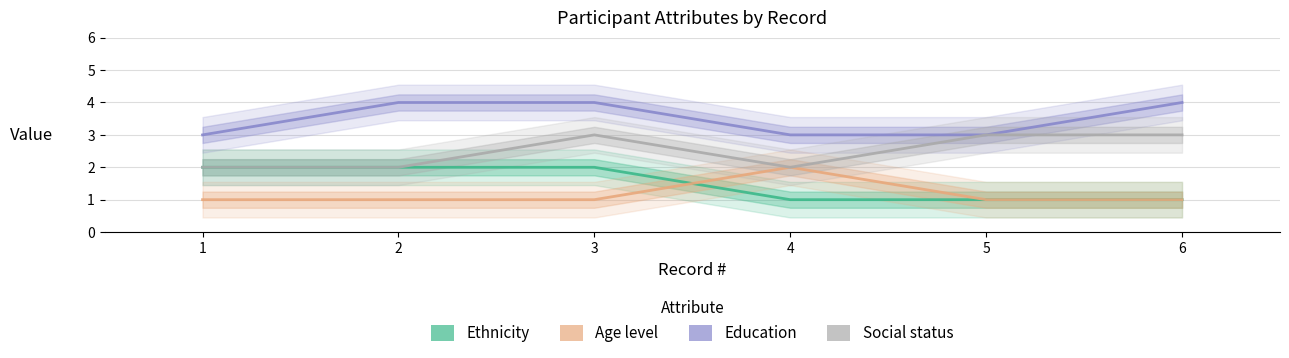

At which category does the chart reach its minimum across all series?

4